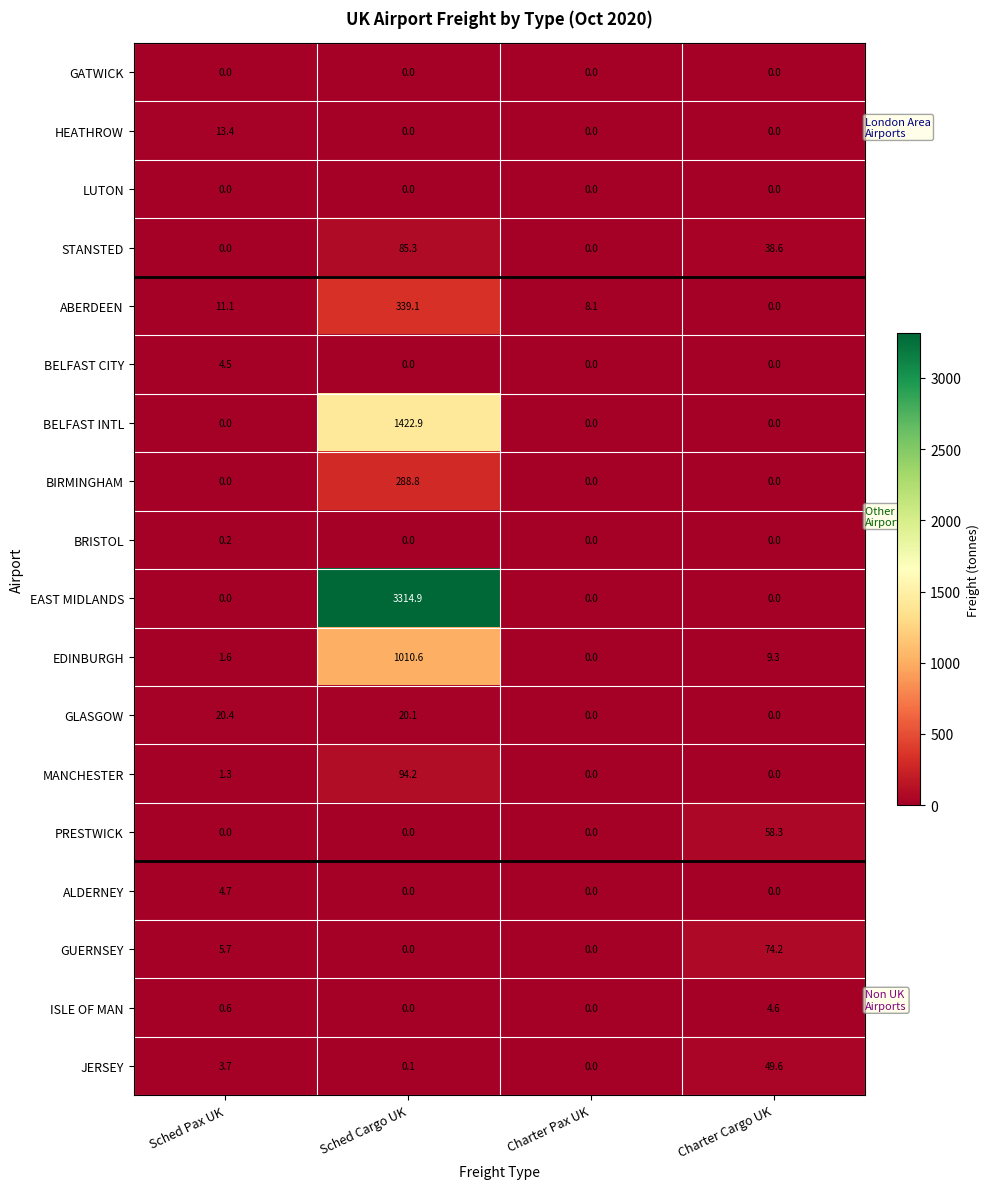

How many series are shown in this chart?

18